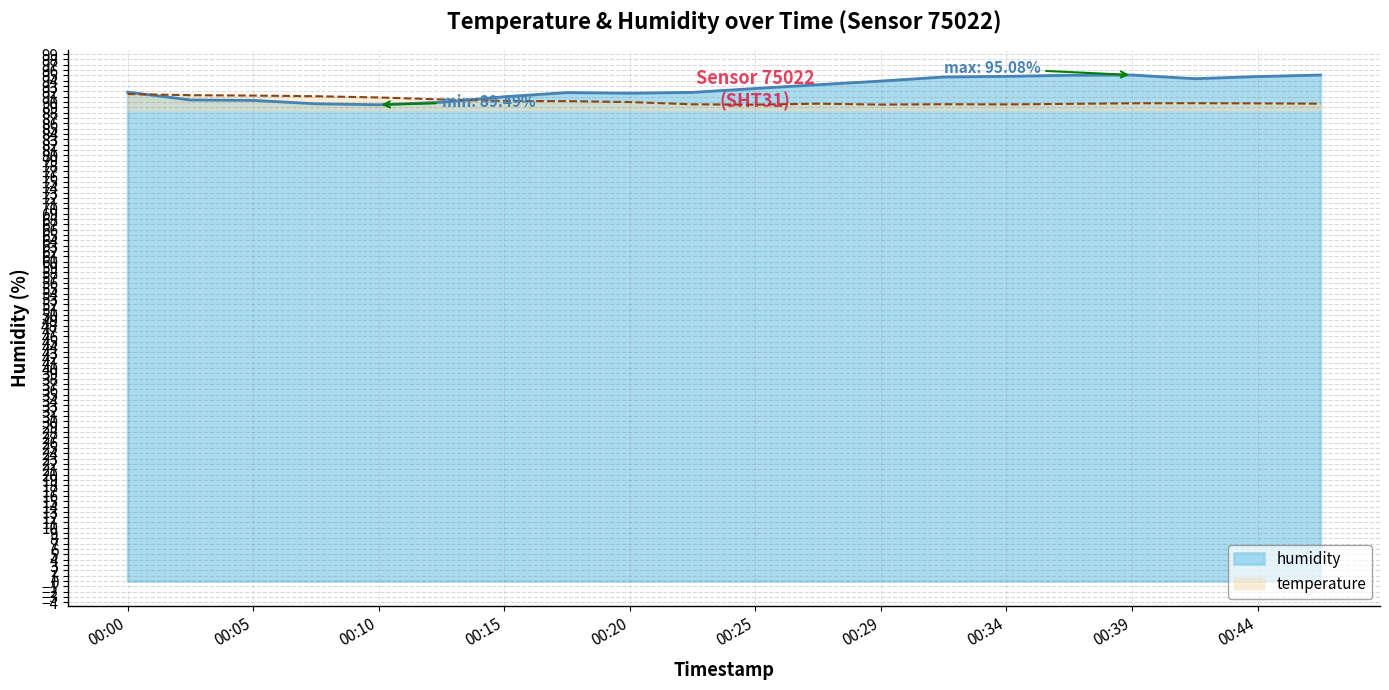

Count the number of categories in the chart.

20